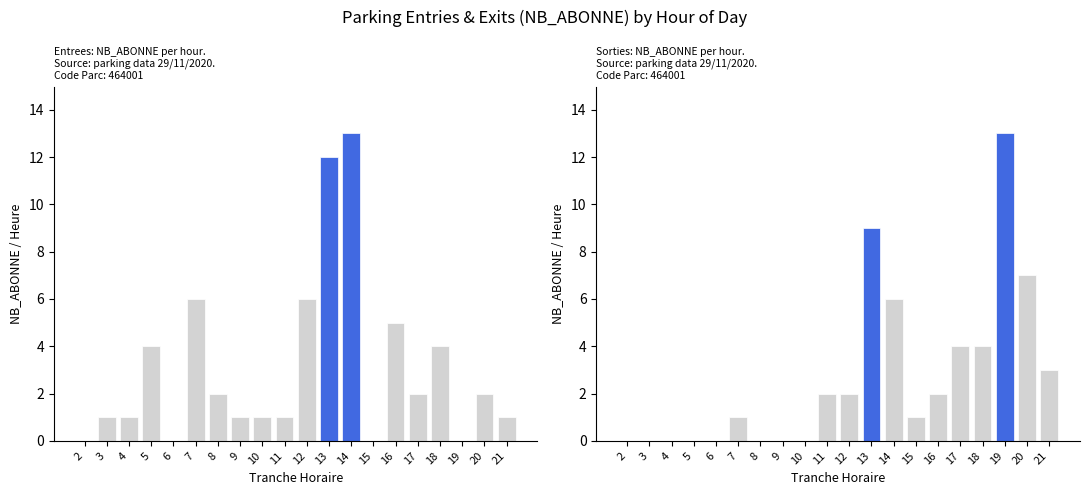

What is the difference between the ENTREES values at 21 and 5?

3